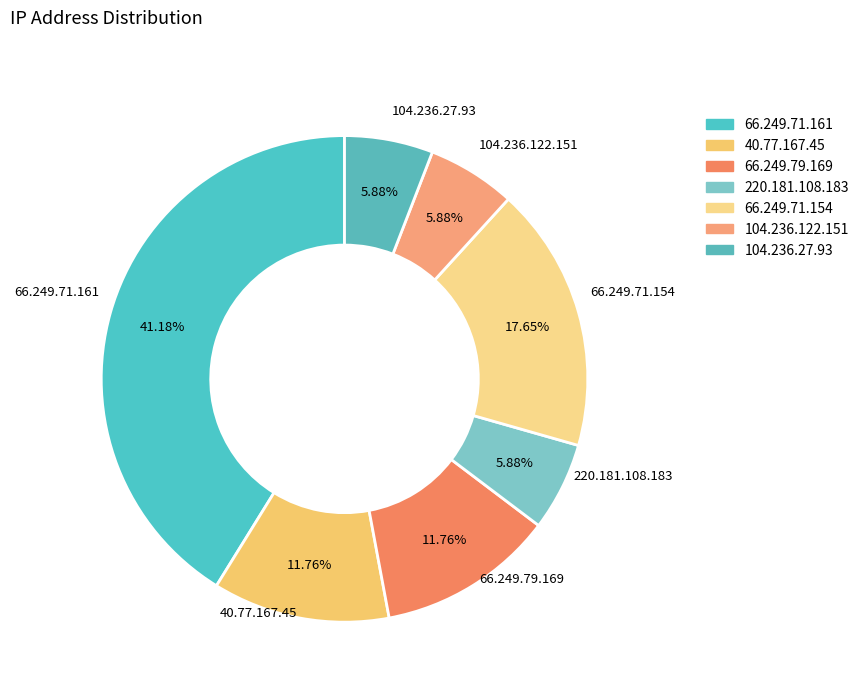

How many slices are in this pie chart?

7